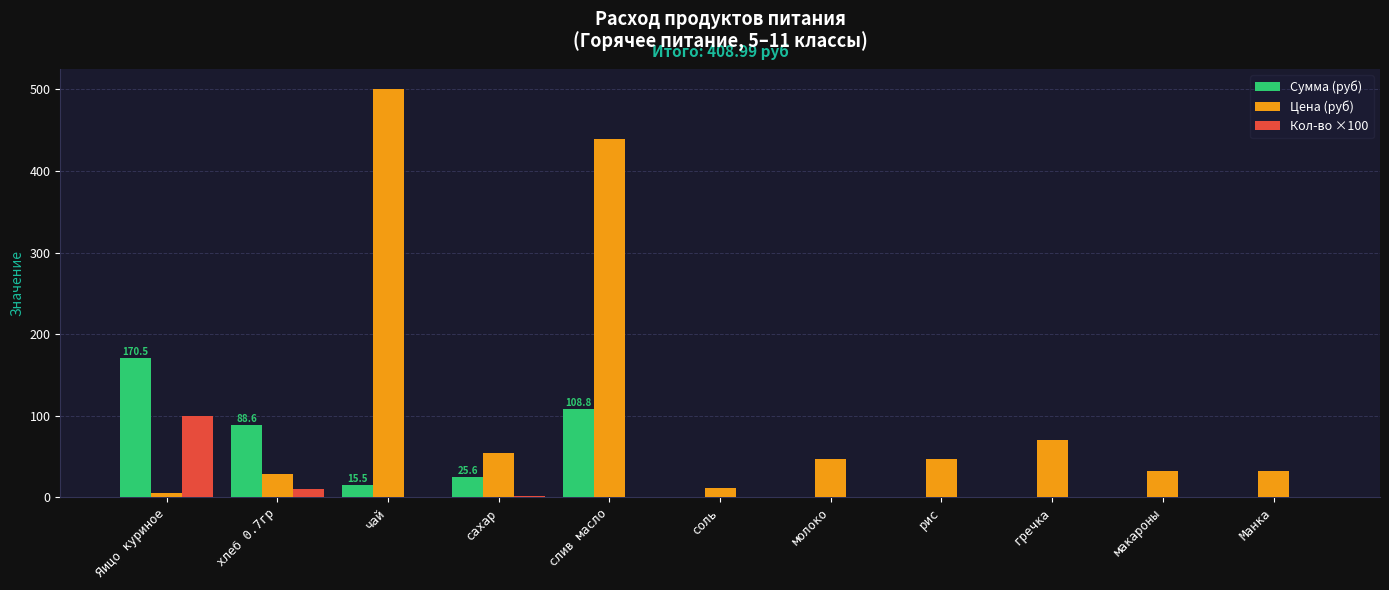

True or false: Сумма (руб) has a value of 0.0 at Манка.

True